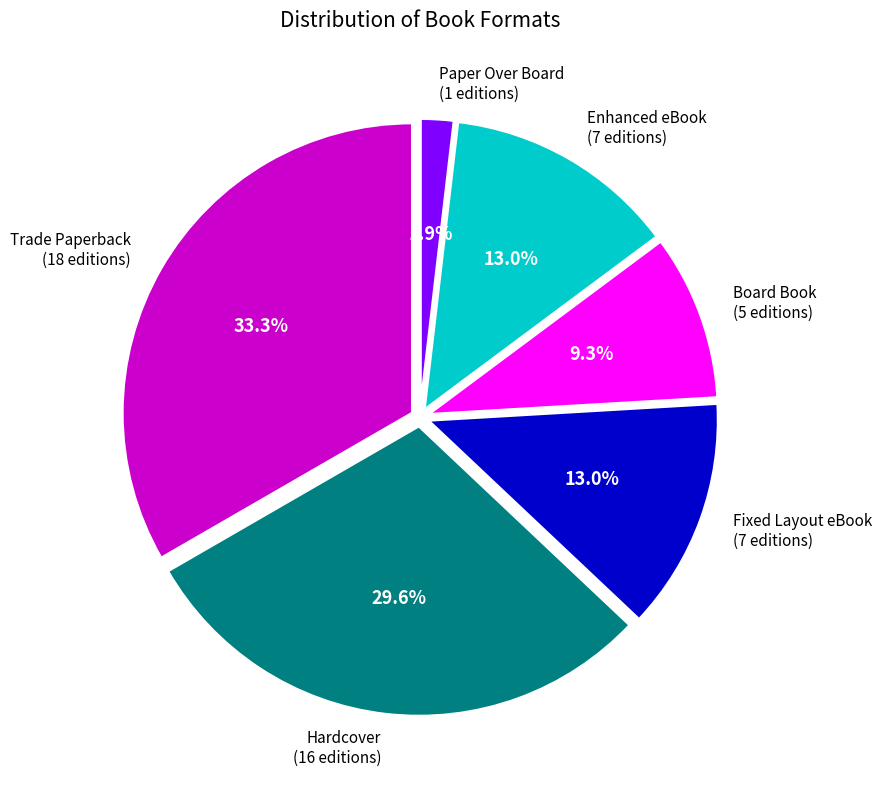

Is there a majority slice in this chart?

No